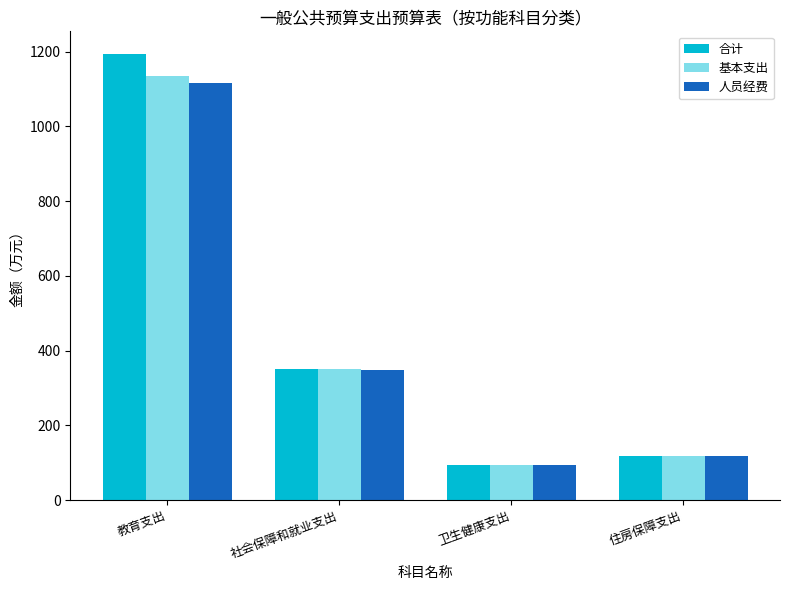

At which label is 人员经费 closest to 605?

社会保障和就业支出